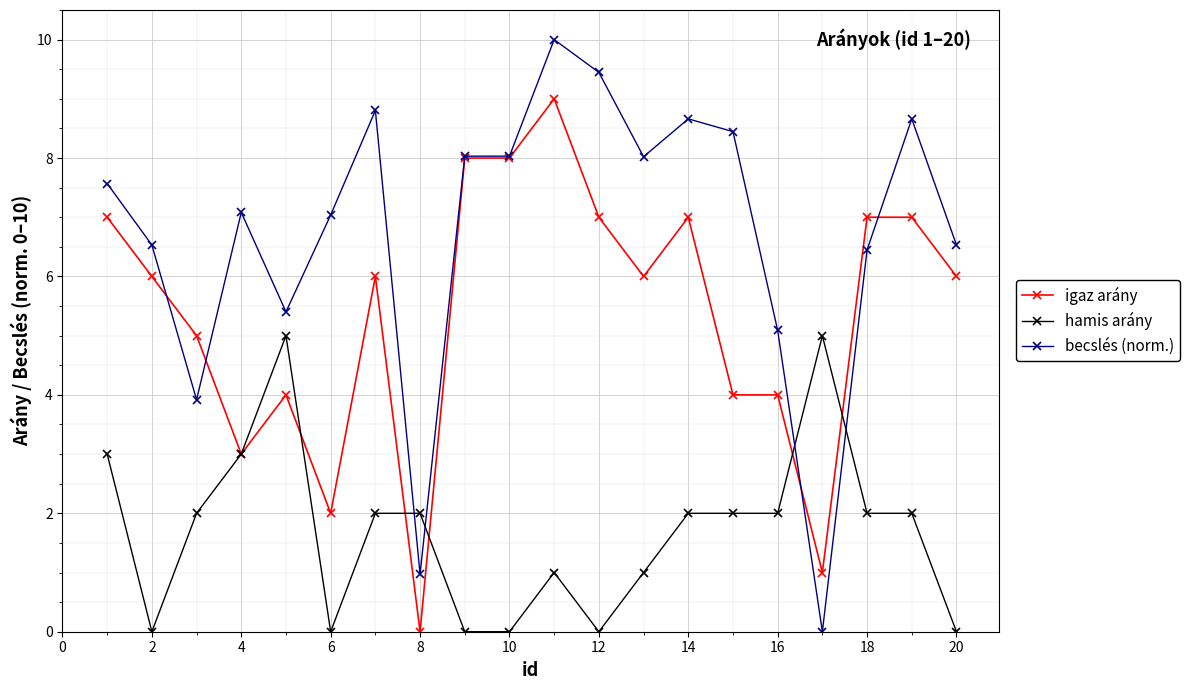

Count the hamis arány values in the range 0 to 2.

16